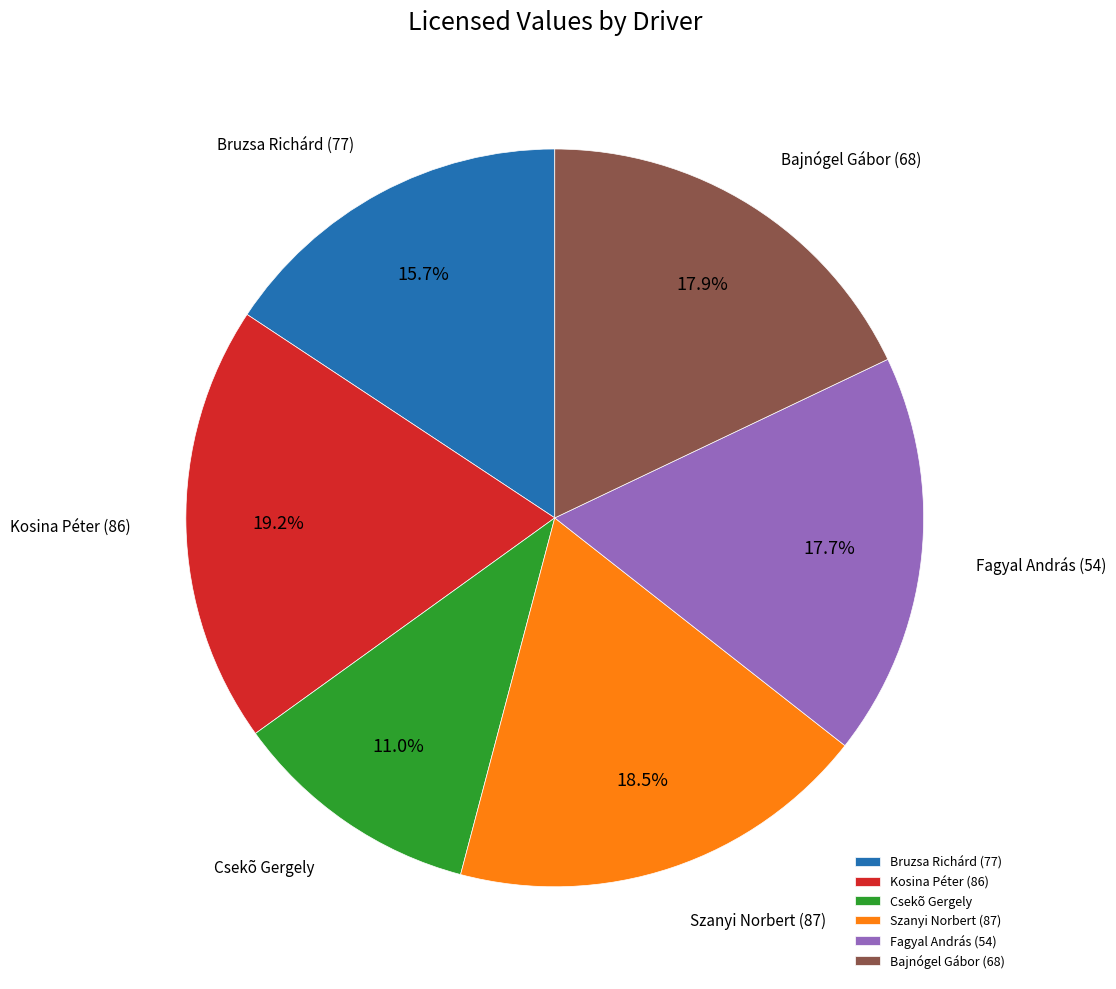

Is there any slice that represents more than half of the pie?

No